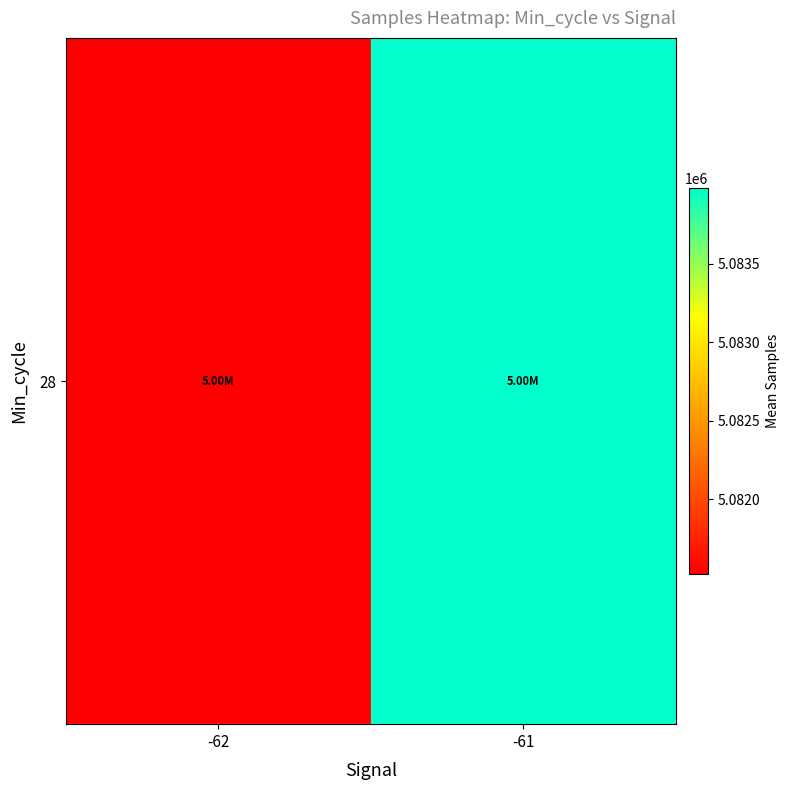

At which label does the data first exceed 5083980?

-61